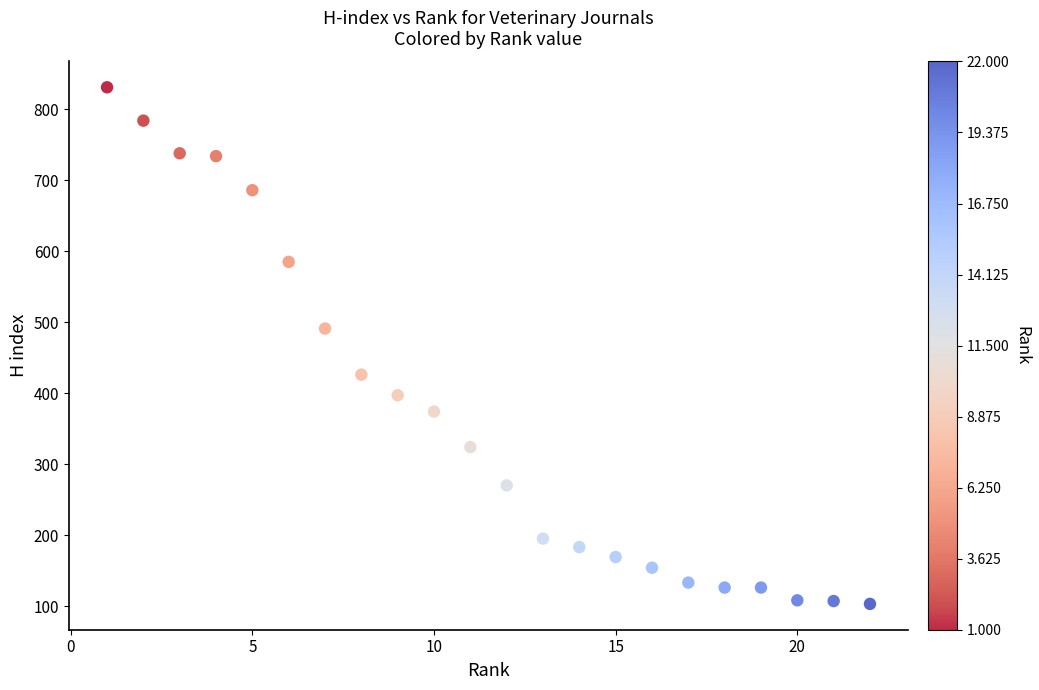

What is the range of X values (max minus min)?

21